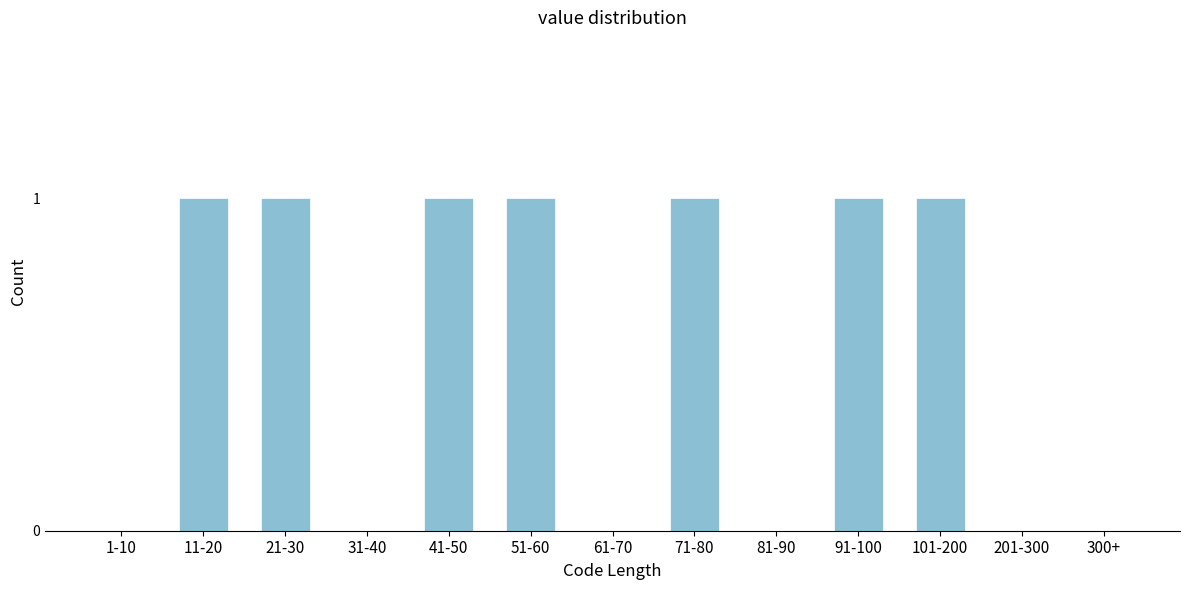

Reading left to right, what are all the values shown in this chart?

1-10=0	11-20=1	21-30=1	31-40=0	41-50=1	51-60=1	61-70=0	71-80=1	81-90=0	91-100=1	101-200=1	201-300=0	300+=0